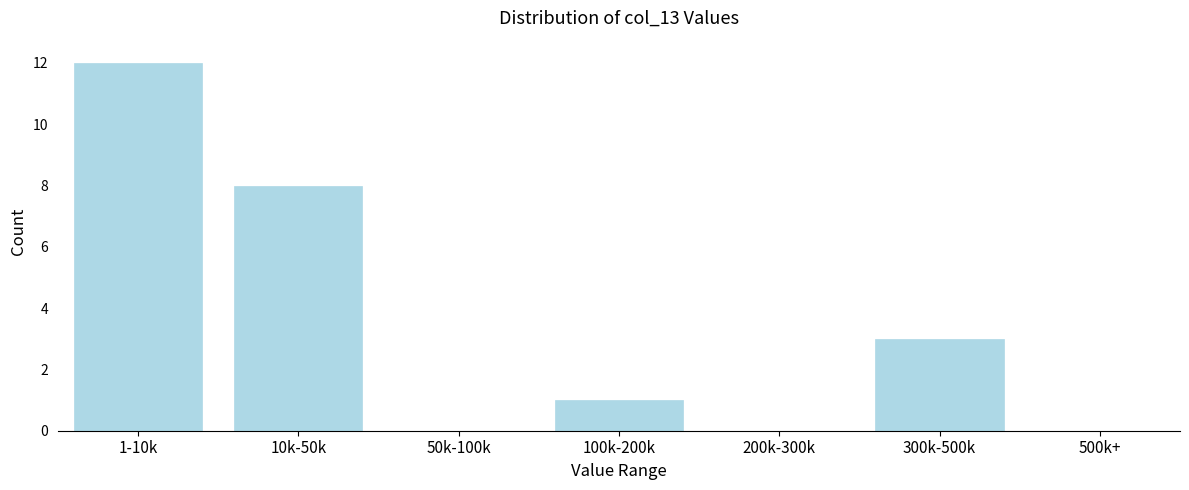

Reading left to right, extract all data points from this chart.

1-10k=12	10k-50k=8	50k-100k=0	100k-200k=1	200k-300k=0	300k-500k=3	500k+=0